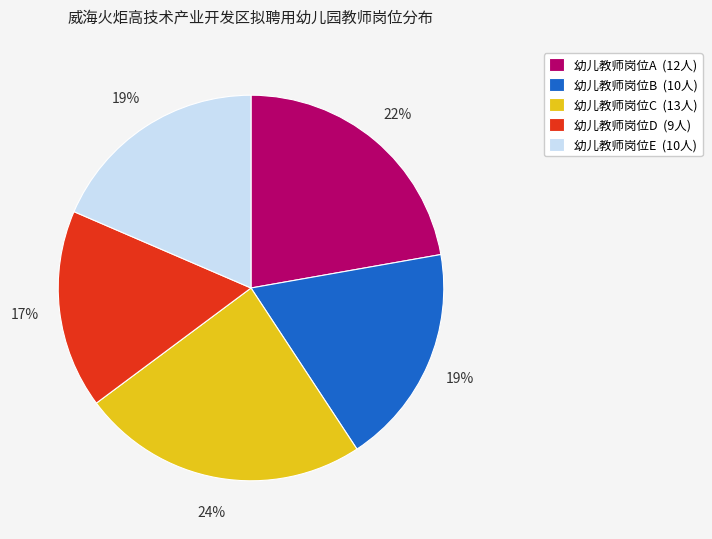

What percentage is the 幼儿教师岗位A slice, to the nearest percent?

22%